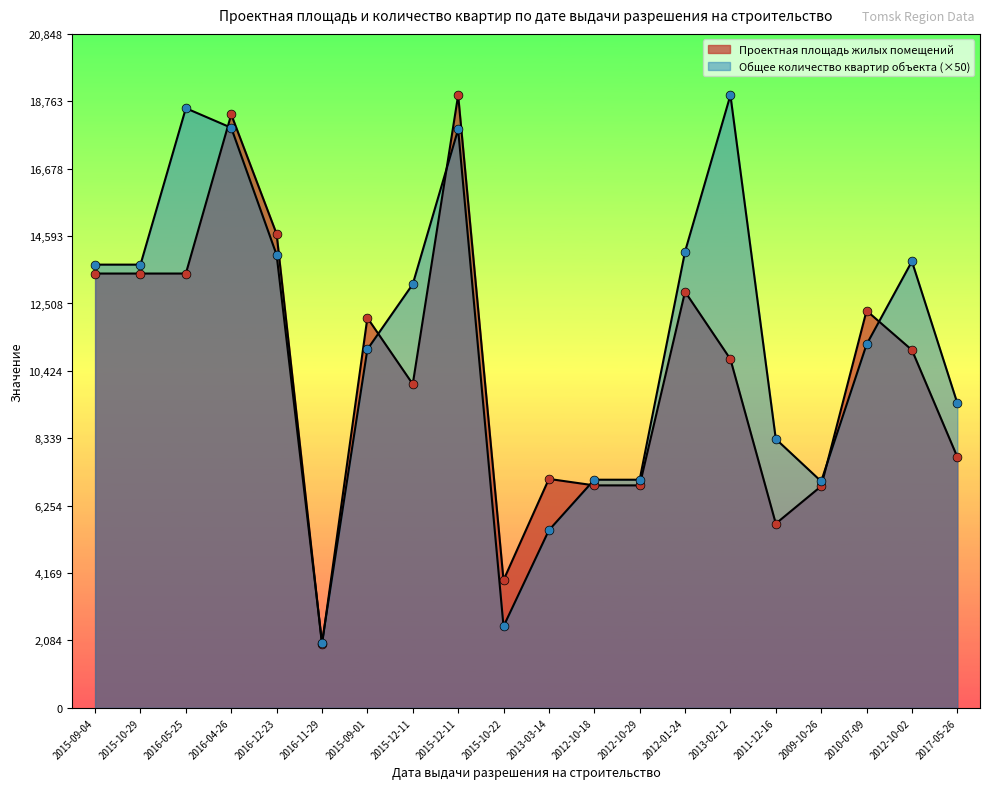

Which series reaches the maximum Y coordinate?

Проектная площадь жилых помещений